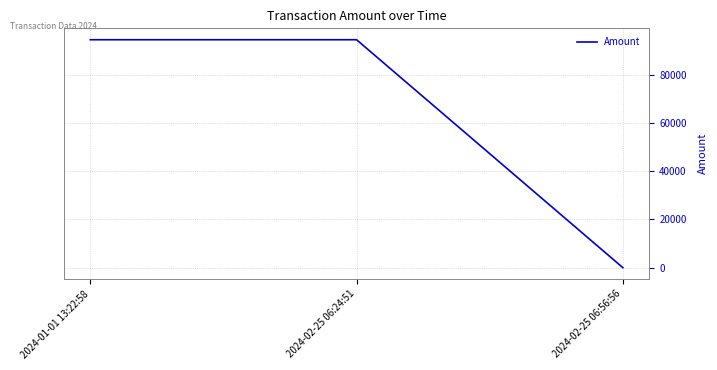

What is the average value?

63024.8